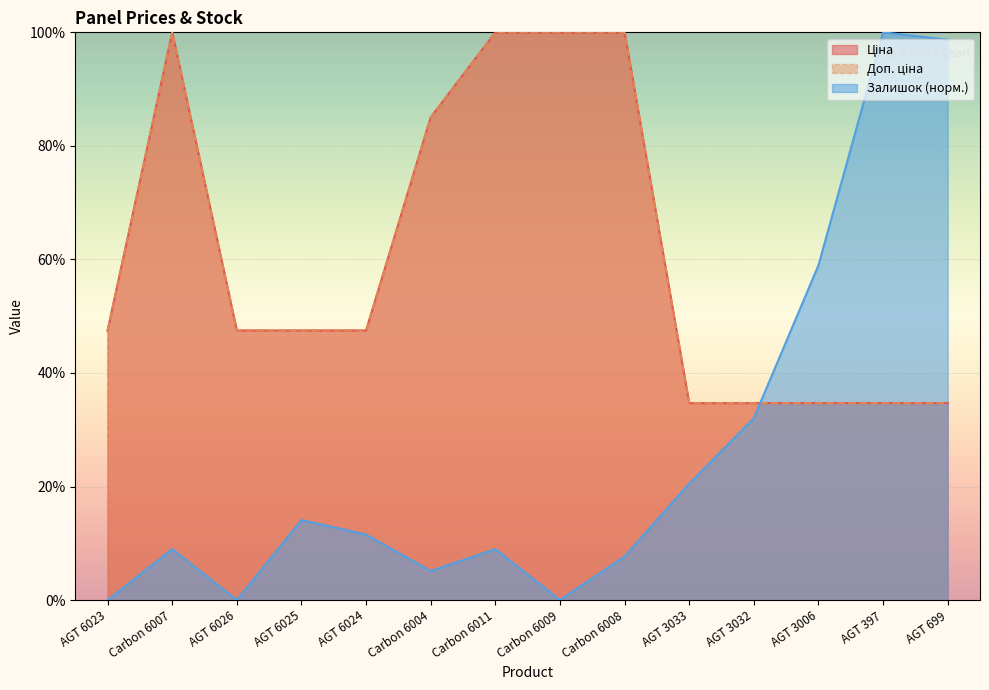

Reading left to right, what are all the values shown in this chart?

Ціна: AGT 6023=47.5	Carbon 6007=100.0	AGT 6026=47.5	AGT 6025=47.5	AGT 6024=47.5	Carbon 6004=85.0	Carbon 6011=100.0	Carbon 6009=100.0	Carbon 6008=100.0	AGT 3033=34.7	AGT 3032=34.7	AGT 3006=34.7	AGT 397=34.7	AGT 699=34.7
Доп. ціна: AGT 6023=47.5	Carbon 6007=100.0	AGT 6026=47.5	AGT 6025=47.5	AGT 6024=47.5	Carbon 6004=85.0	Carbon 6011=100.0	Carbon 6009=100.0	Carbon 6008=100.0	AGT 3033=34.7	AGT 3032=34.7	AGT 3006=34.7	AGT 397=34.7	AGT 699=34.7
Залишок: AGT 6023=0.0	Carbon 6007=9.0	AGT 6026=0.0	AGT 6025=14.1	AGT 6024=11.5	Carbon 6004=5.1	Carbon 6011=9.0	Carbon 6009=0.0	Carbon 6008=7.7	AGT 3033=20.5	AGT 3032=32.1	AGT 3006=59.0	AGT 397=100.0	AGT 699=98.7